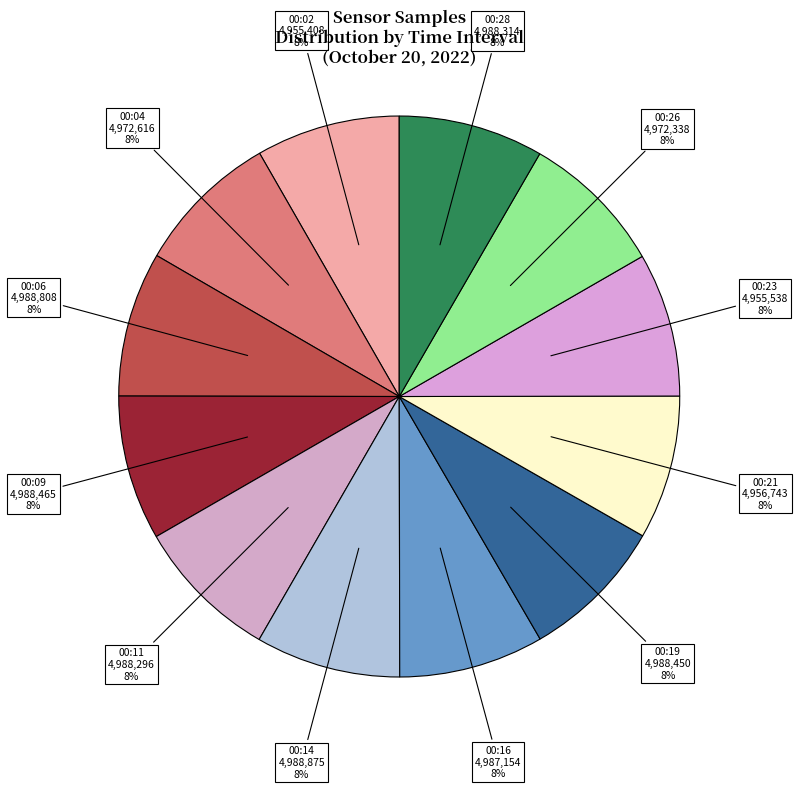

What is the largest slice in the pie chart?

00:14